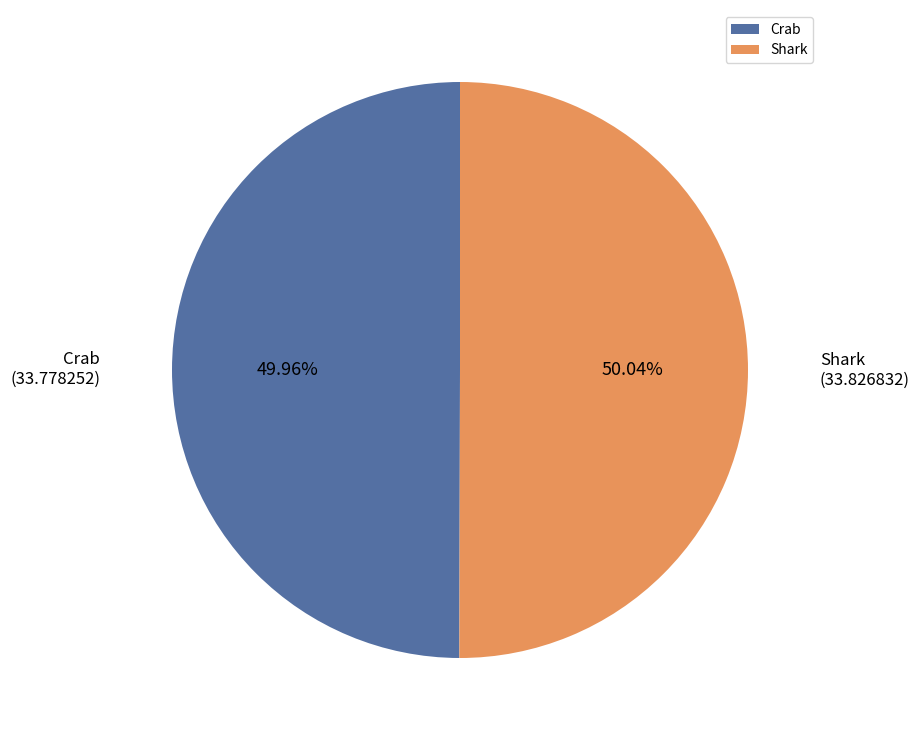

Combined, do Crab and Shark account for over 50%?

Yes